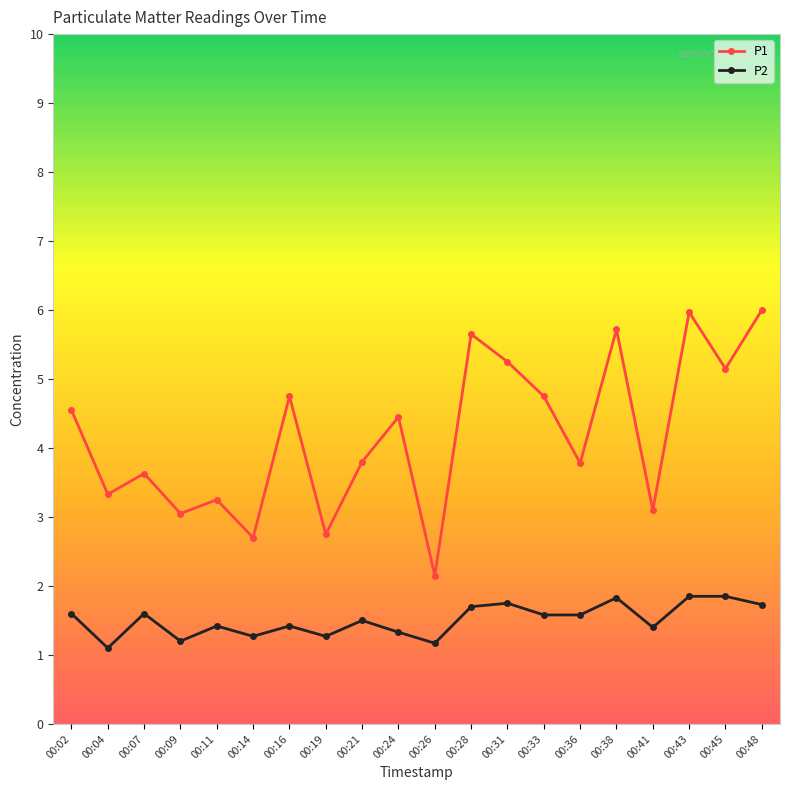

The P2 series shows 3.1 at 00:43. True or false?

False